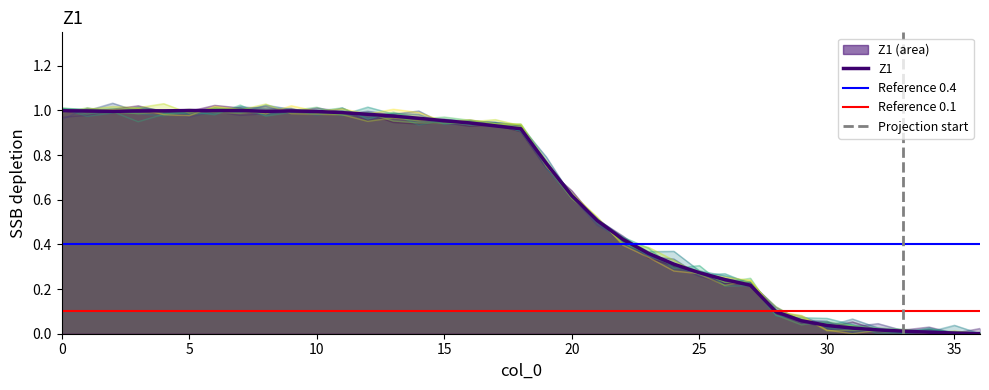

Reading right to left, list all the values displayed in this chart.

0.0	0.0	0.0	0.0	0.0	0.0	0.0	0.1	0.1	0.2	0.2	0.3	0.3	0.4	0.4	0.5	0.6	0.8	0.9	0.9	0.9	1.0	1.0	1.0	1.0	1.0	1.0	1.0	1.0	1.0	1.0	1.0	1.0	1.0	1.0	1.0	1.0